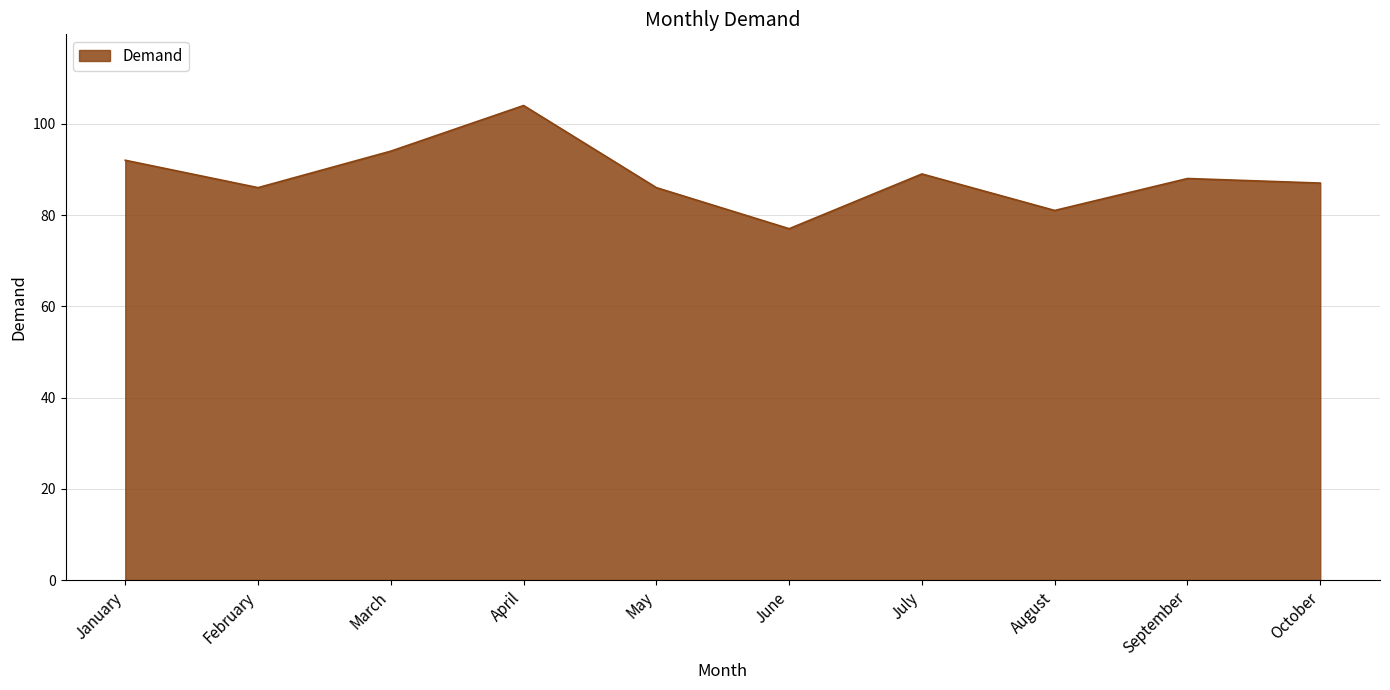

What is the greatest value displayed?

104